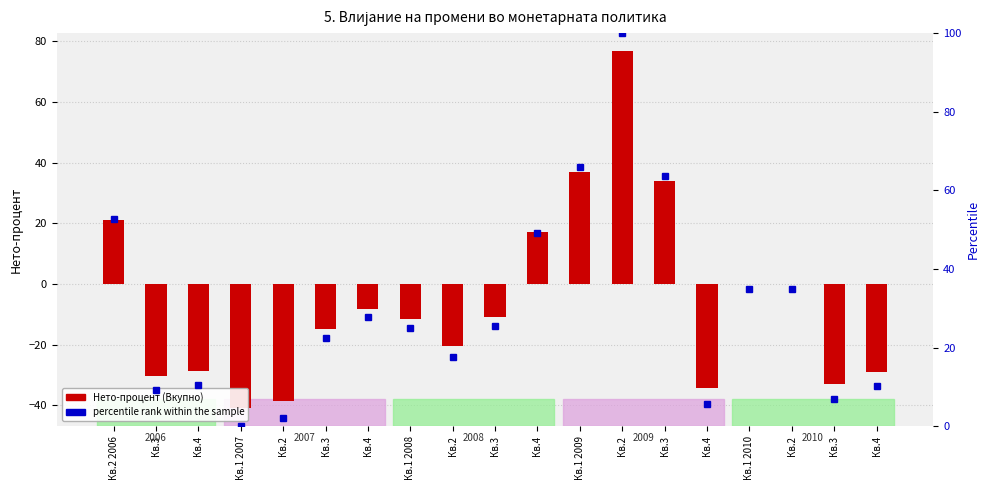

At which label does percentile rank reach its minimum?

Кв.1 2007